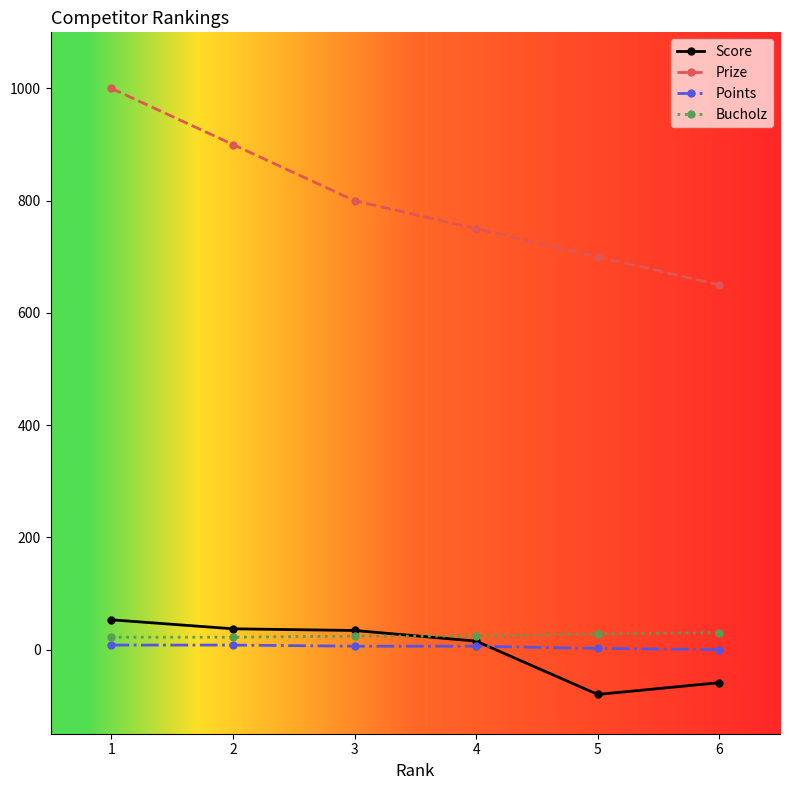

Which series has the largest range (max minus min)?

Prize